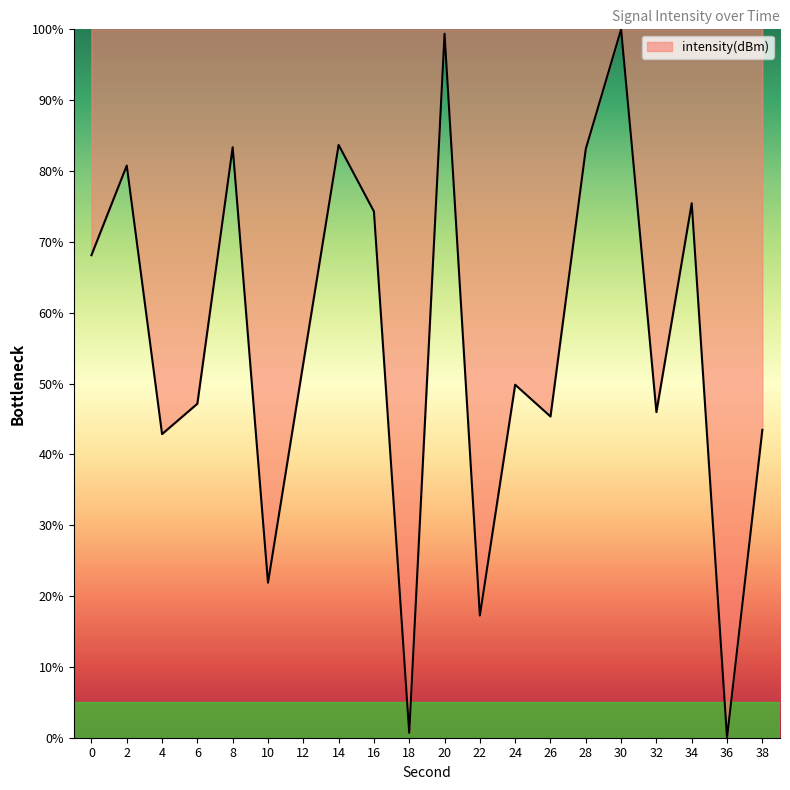

What is the maximum value shown in the chart?

100.0